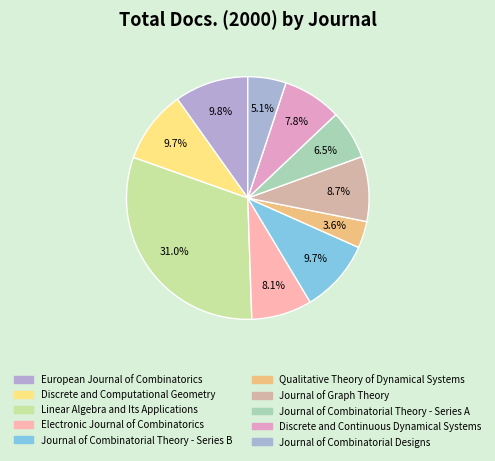

To the nearest percent, what is the combined percentage of Qualitative Theory of Dynamical Systems and Journal of Combinatorial Designs?

9%